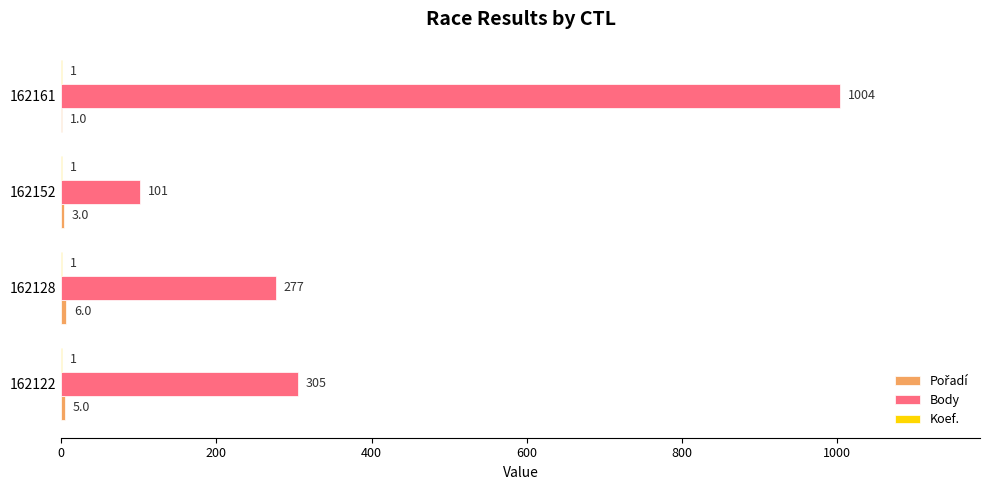

What is the maximum value shown in the chart?

1004